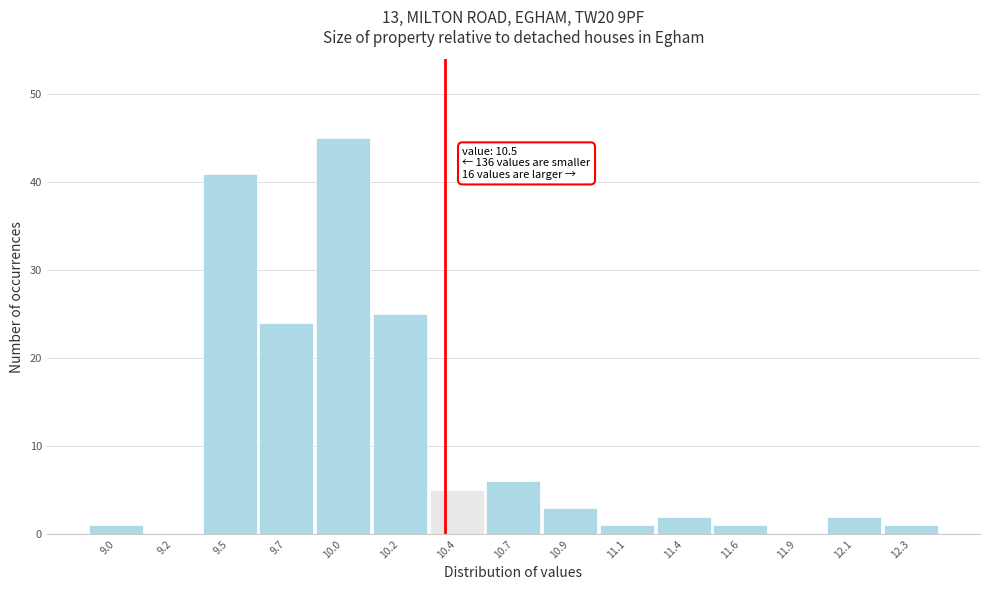

Reading left to right, what are all the values shown in this chart?

9.0=1	9.2=0	9.5=41	9.7=24	10.0=45	10.2=25	10.4=5	10.7=6	10.9=3	11.1=1	11.4=2	11.6=1	11.9=0	12.1=2	12.3=1